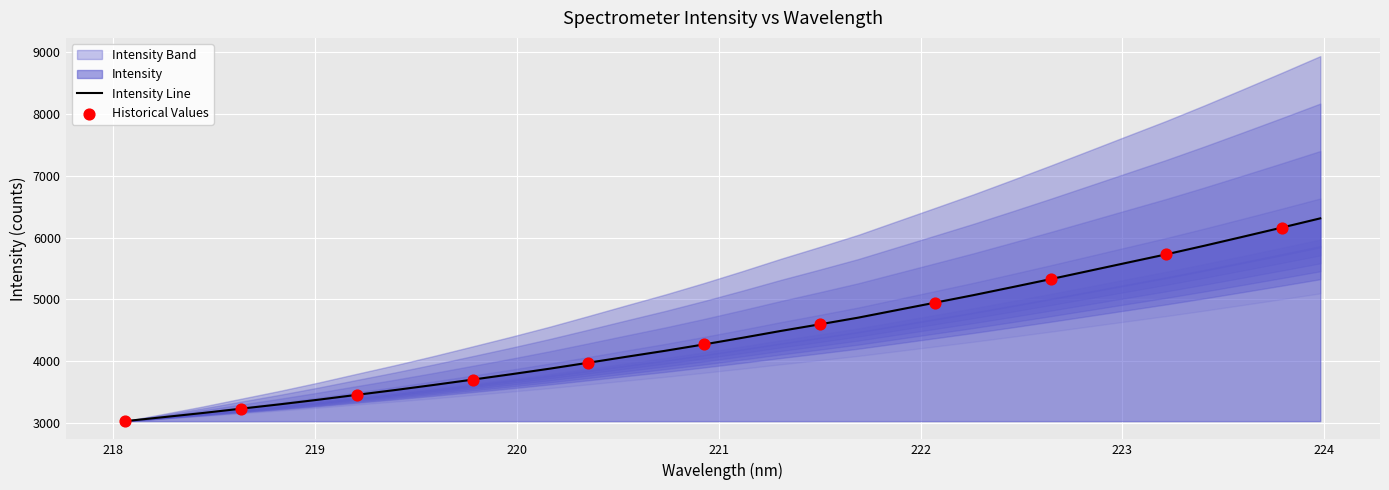

Approximately how many times larger is the value at 220.5444 compared to 218.6332?

1.3